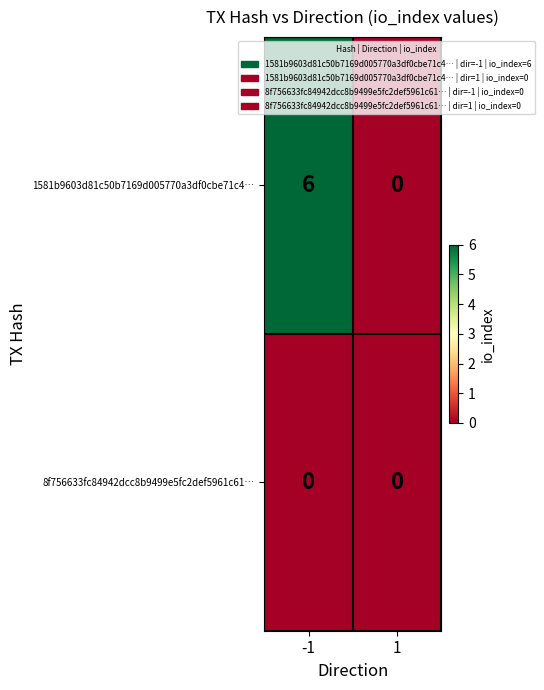

What is the difference between the maximum and minimum values in the 1581b9603d81c50b7169d005770a3df0cbe71c4… series?

6